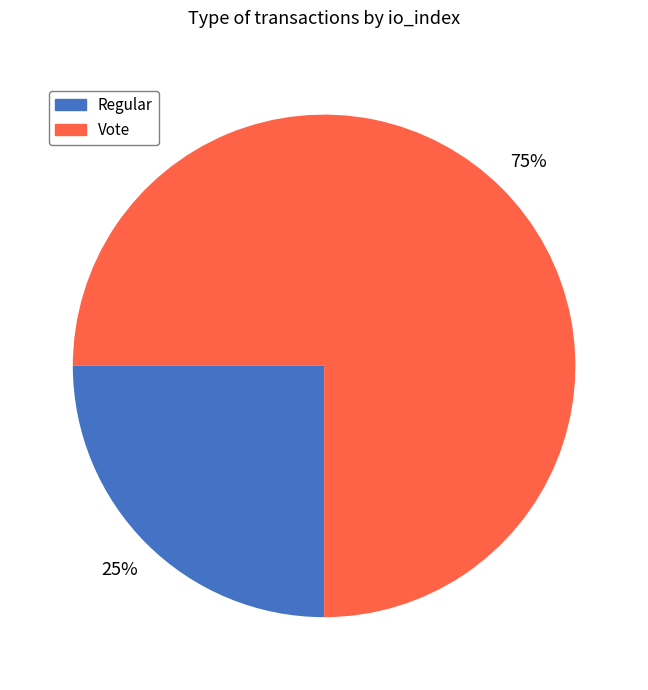

To the nearest percent, what is the average slice percentage?

50%